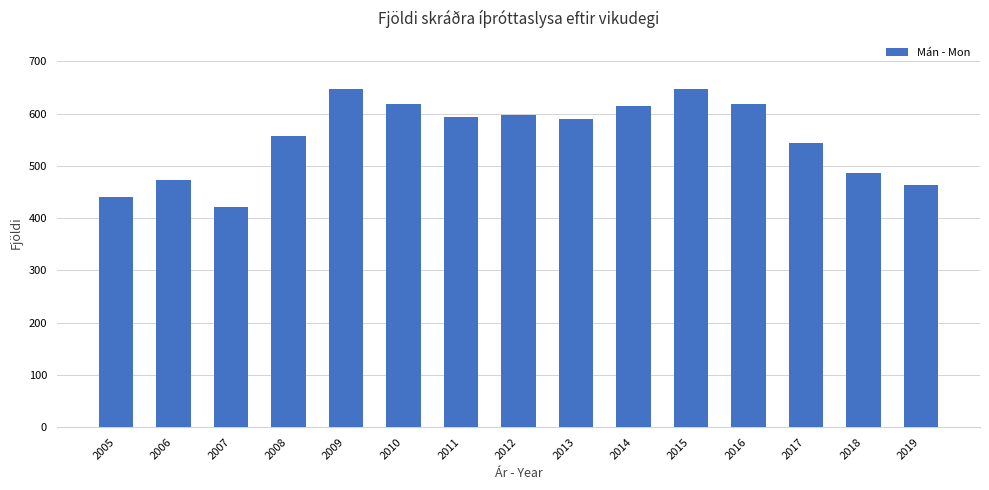

What is the difference between the second highest and second lowest values?

206